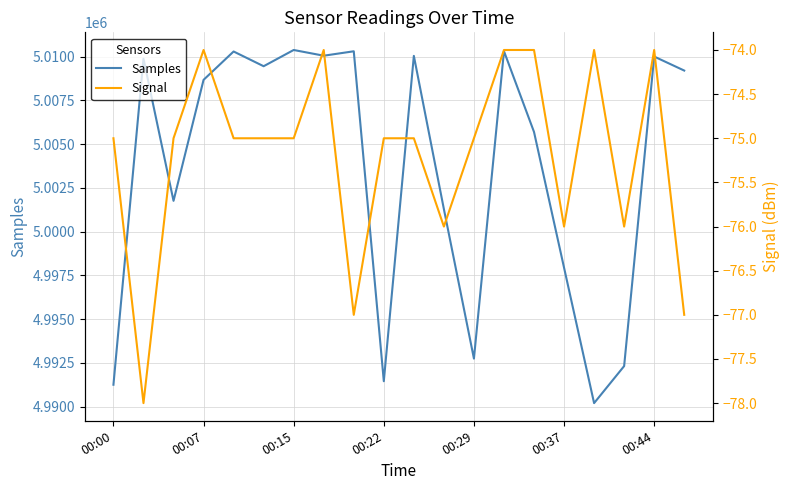

What is the difference between the second highest and minimum values in the Signal series?

4